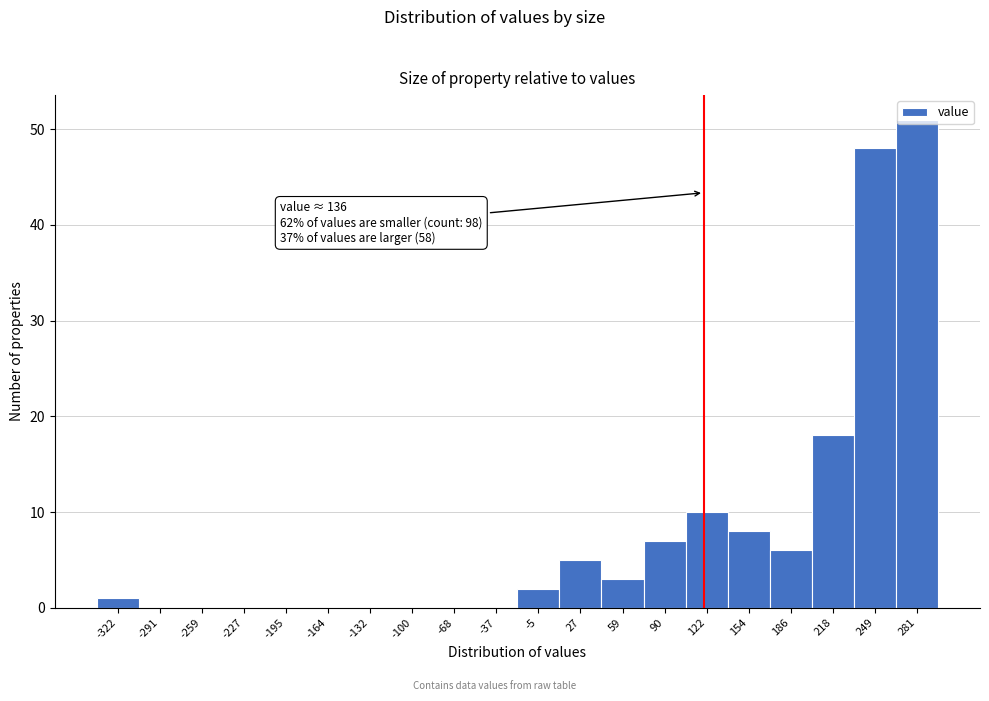

Approximately how many times larger is the value at 218 compared to 281?

0.4